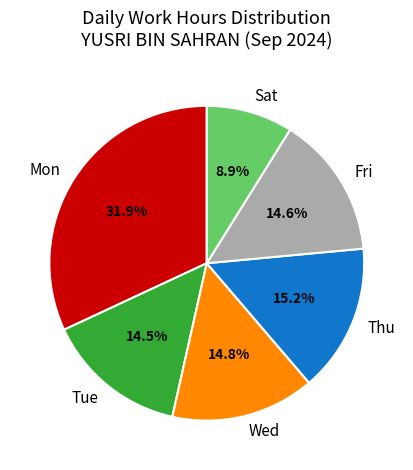

Is it true that Mon is 7% of the pie?

False